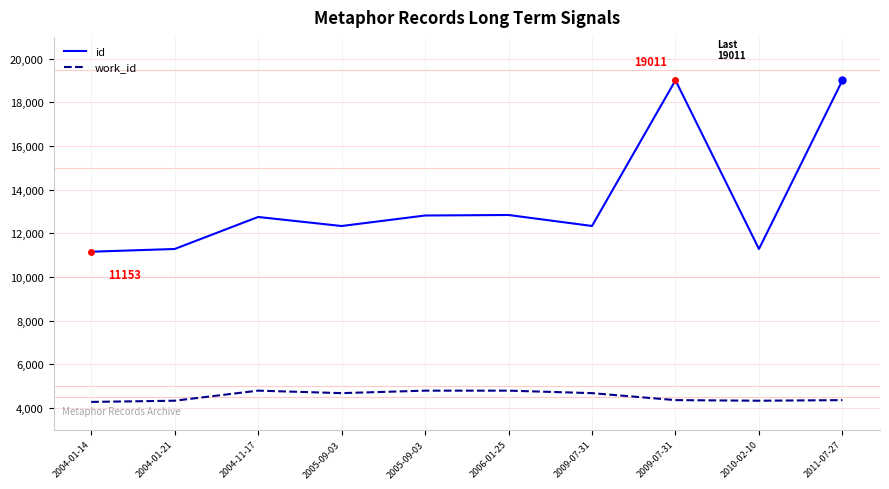

What is the difference between the maximum and minimum values in the id series?

7858